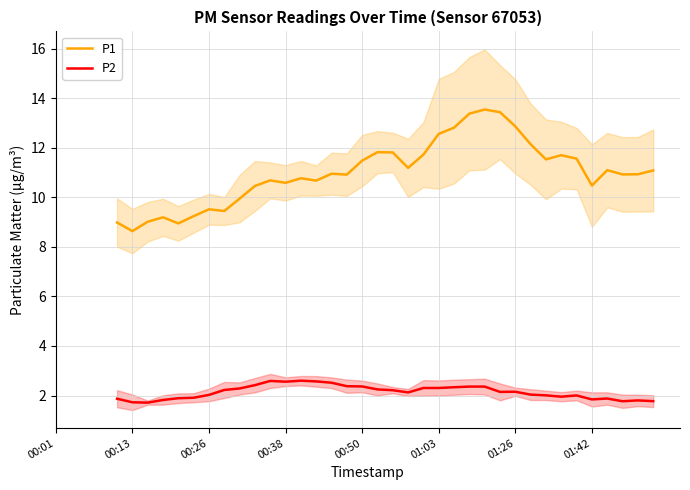

True or false: P2 has a value of 3.7 at 01:03.

False